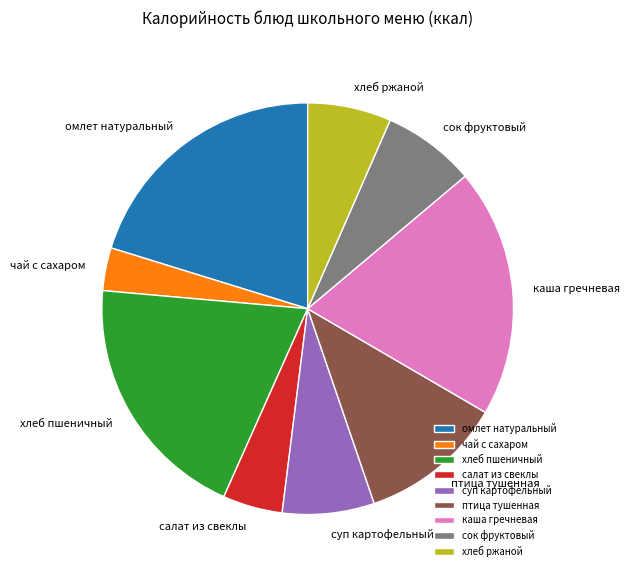

True or false: каша гречневая accounts for 6% of the total.

False